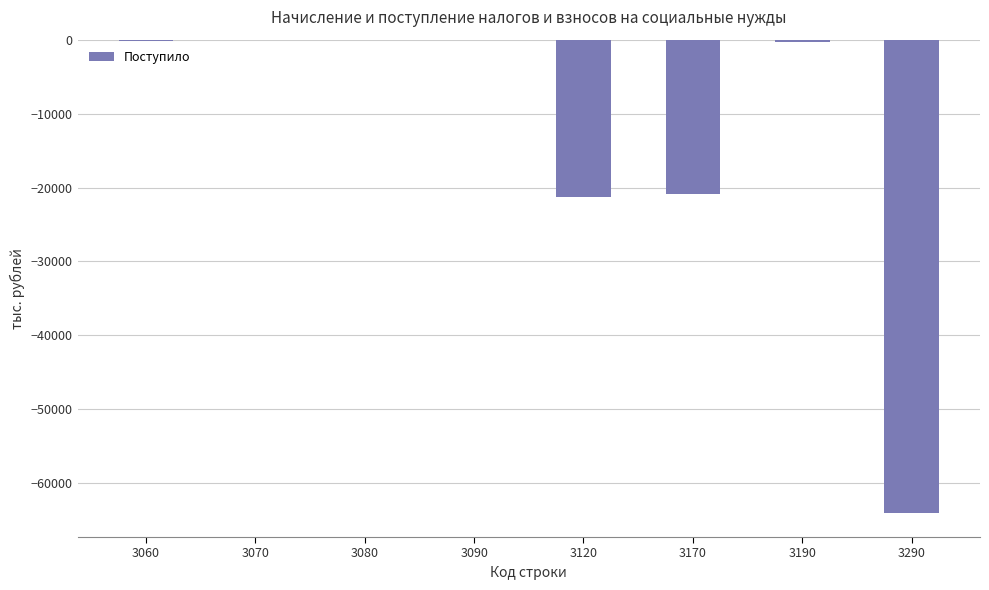

What is the sum of all values?

-106795